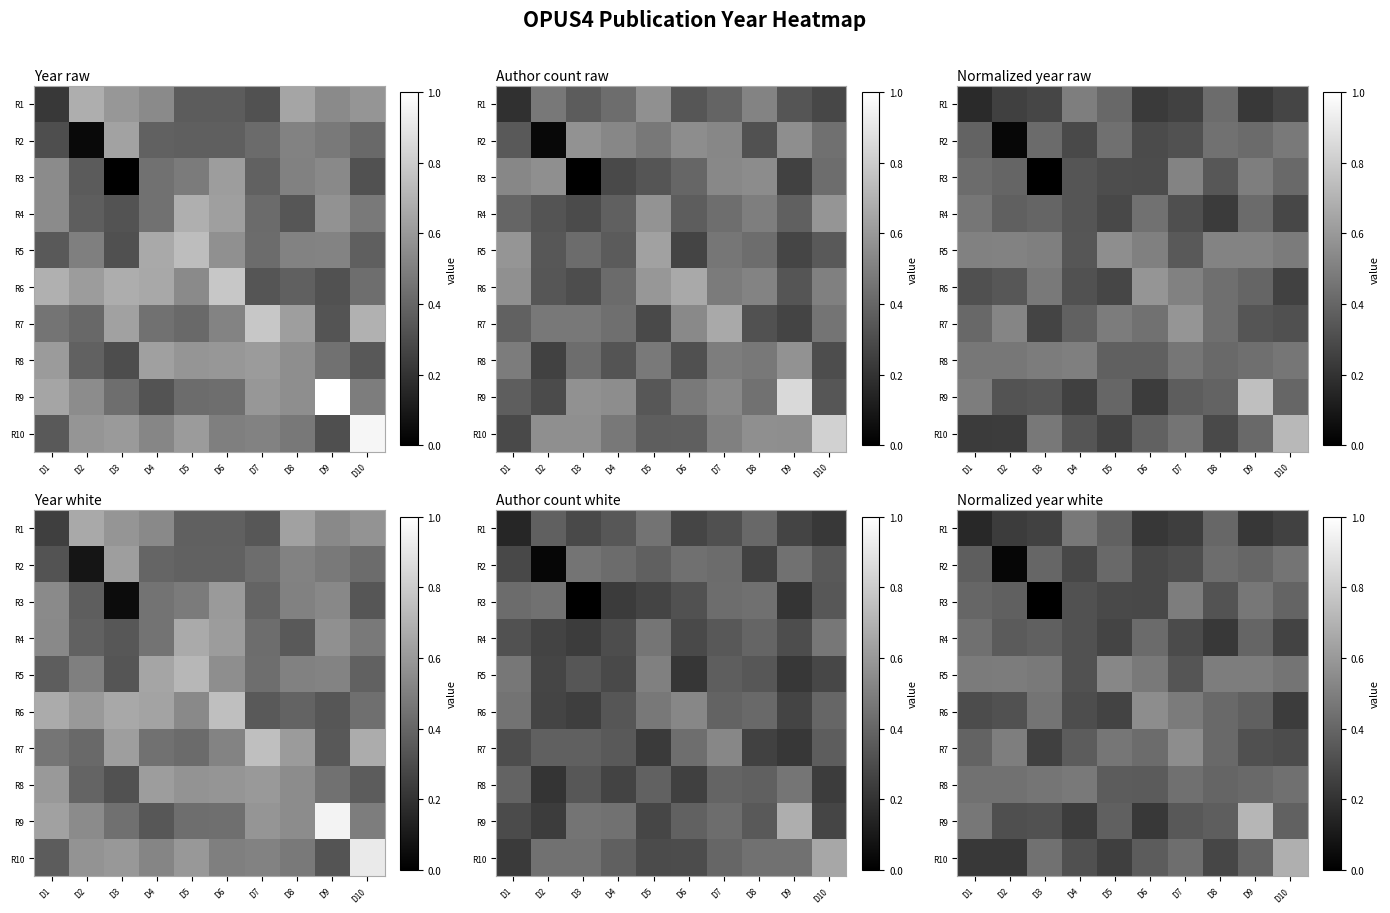

Is it true that R1 equals 0.5 at D4?

True